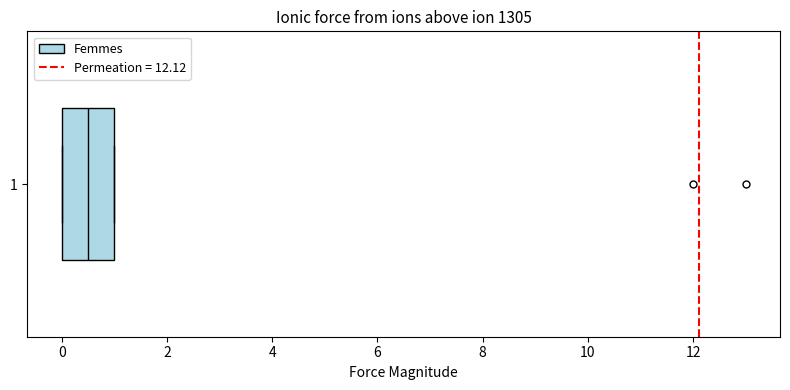

Read this box plot against the x-axis: the position of the median line, the range covered by the box, and the ends of both whiskers. The values are not printed on the chart, so give them approximately, as read against the axis.

median 0.6, box 0.0 to 1.0, whiskers 0.0 to 1.0